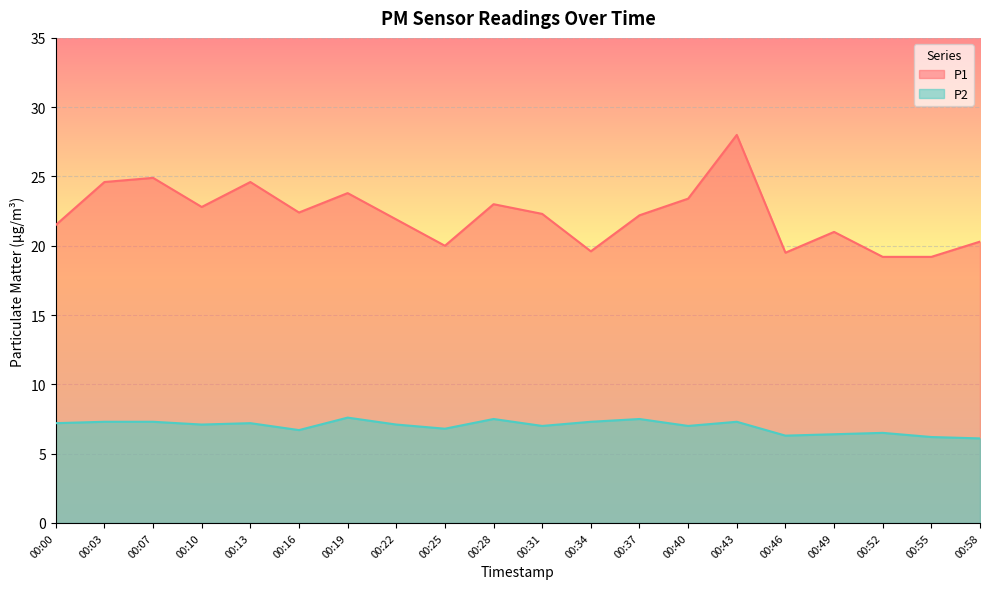

The value of P1 at 00:49 is 4.8. True or false?

False